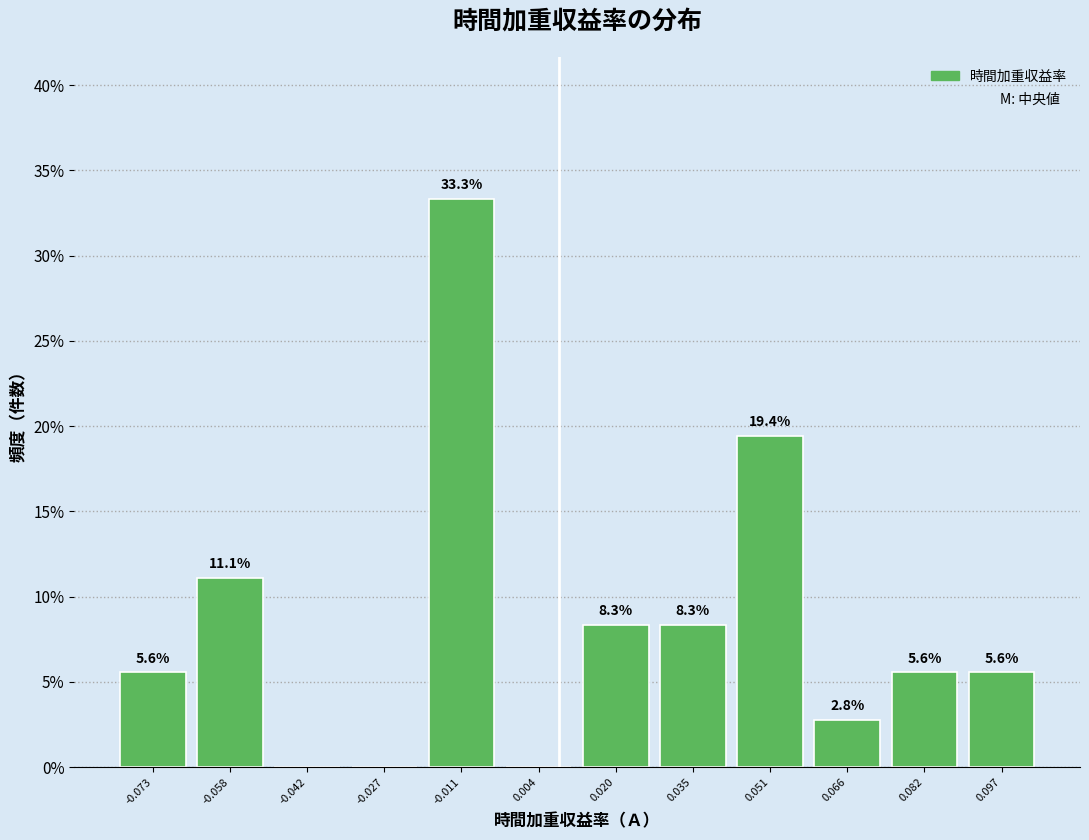

Which range on the x-axis has the tallest bar?

-0.020 to -0.004